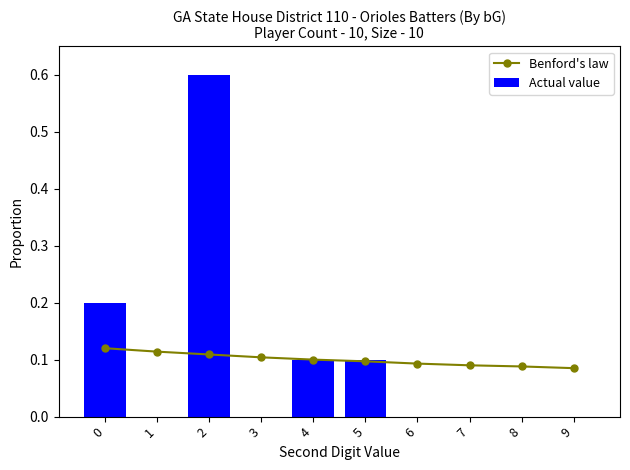

At 9, list the series in order from largest to smallest.

Benford's law, Actual value